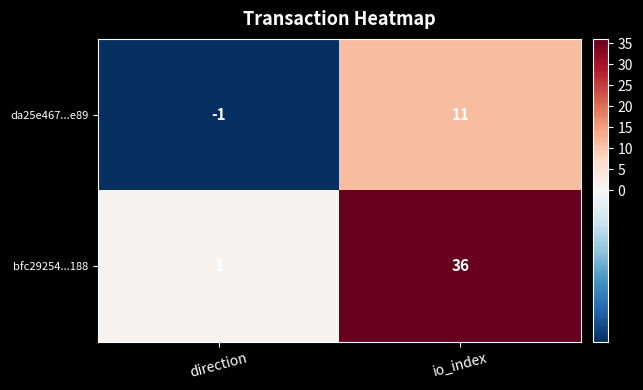

The bfc29254...188 series shows 1 at direction. True or false?

True